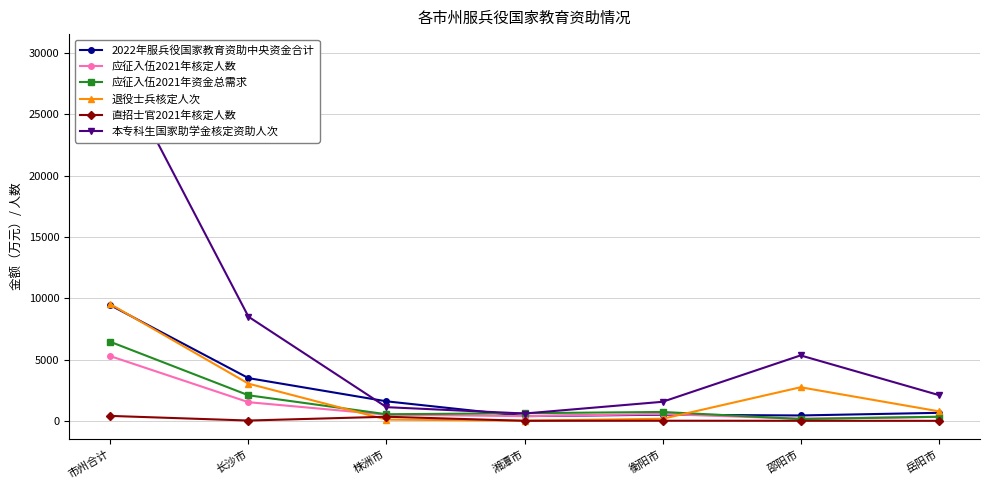

Count the number of categories in the chart.

7